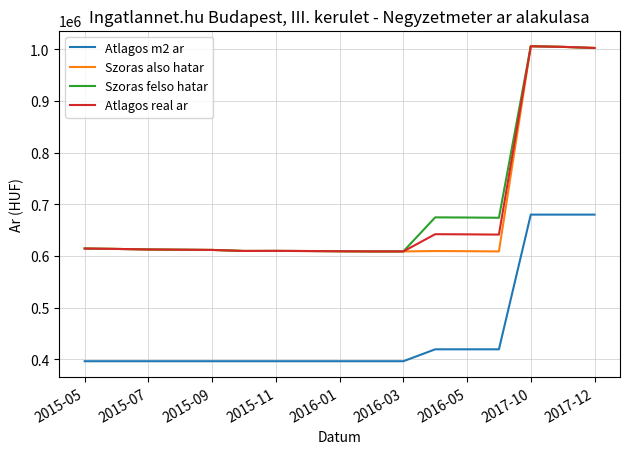

What are all the series names shown in the legend?

Atlagos m2 ar, Szoras also hatar, Szoras felso hatar, Atlagos real ar